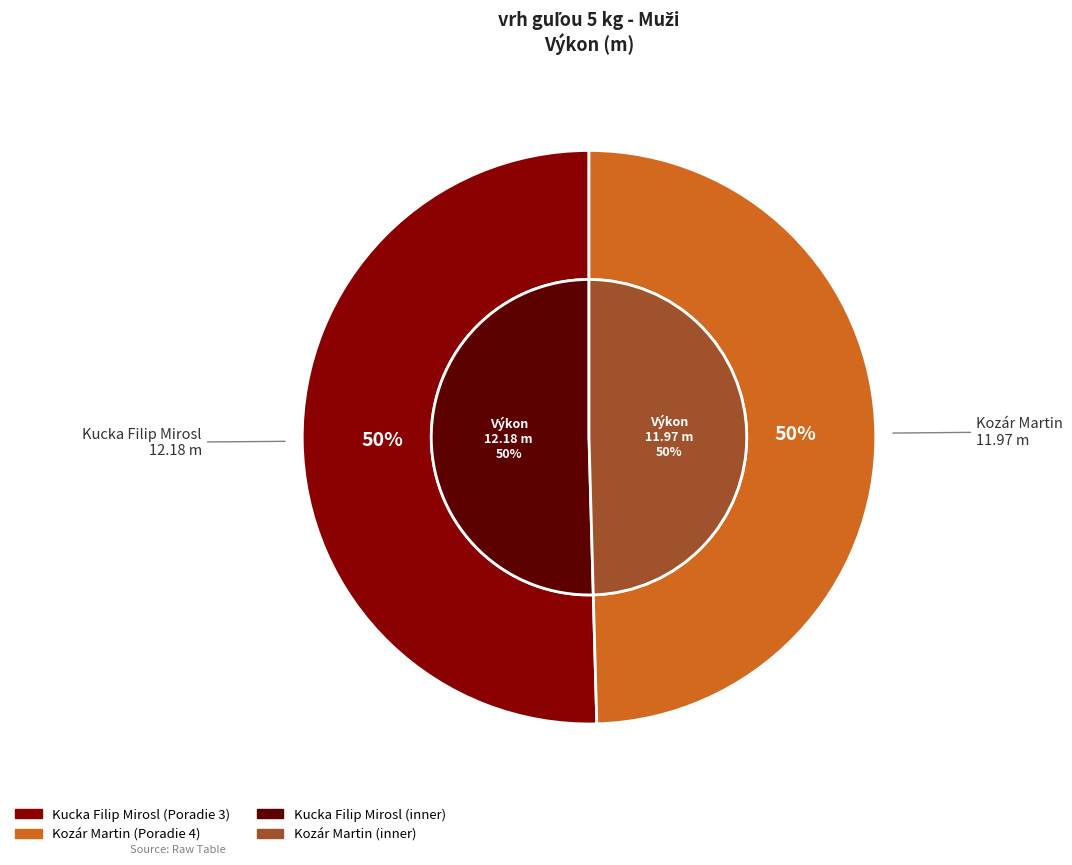

Count the number of slices in the pie.

2